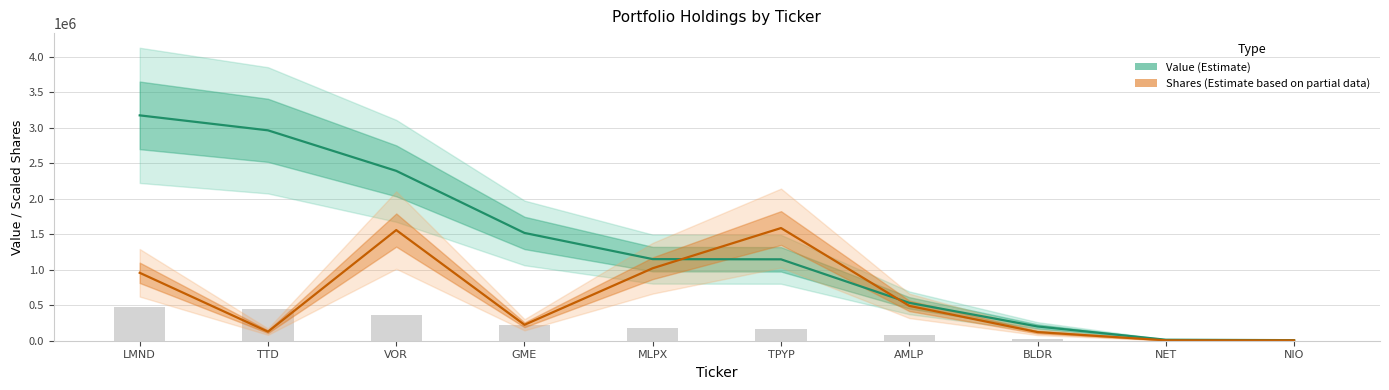

What are all the series names shown in the legend?

Value (Estimate), Shares (Estimate based on partial data)